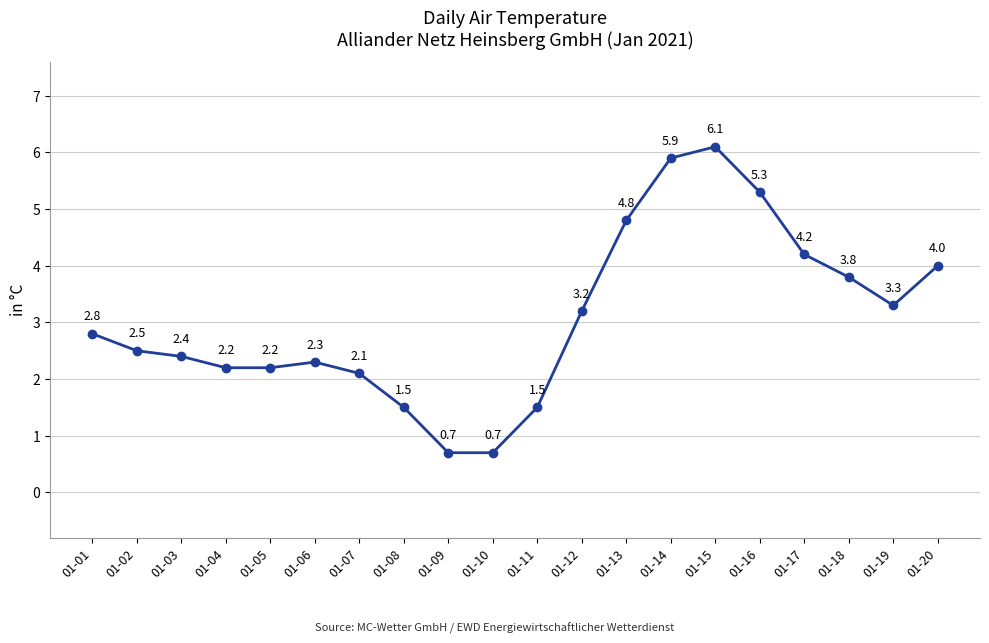

The value at 01-03 is 2.4. True or false?

True